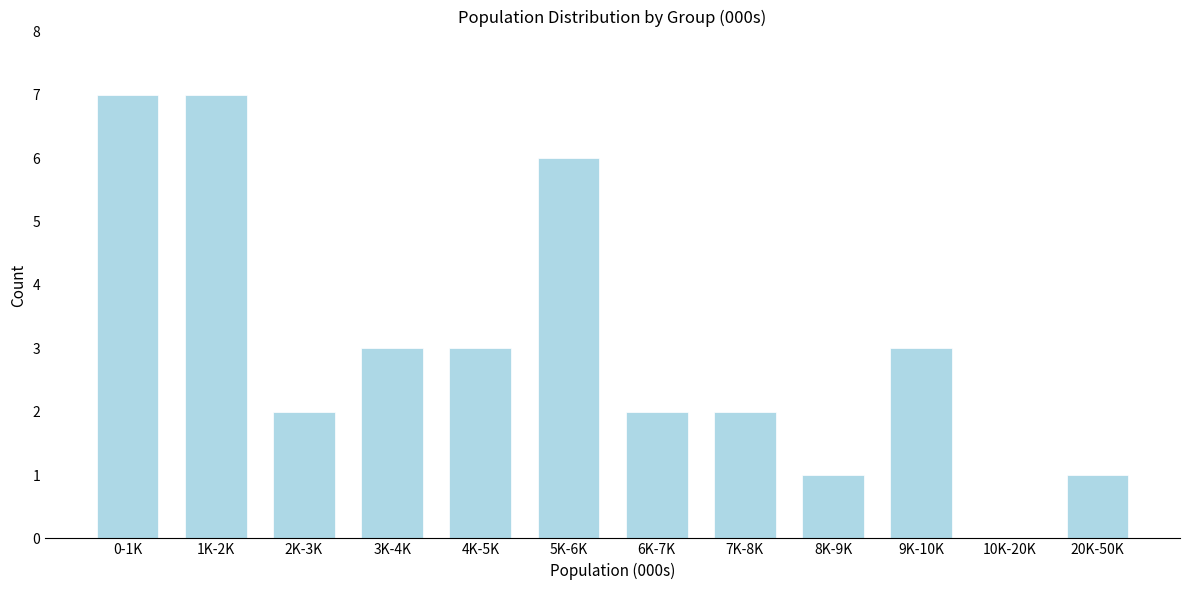

Reading left to right, extract all data points from this chart.

0-1K=7	1K-2K=7	2K-3K=2	3K-4K=3	4K-5K=3	5K-6K=6	6K-7K=2	7K-8K=2	8K-9K=1	9K-10K=3	10K-20K=0	20K-50K=1